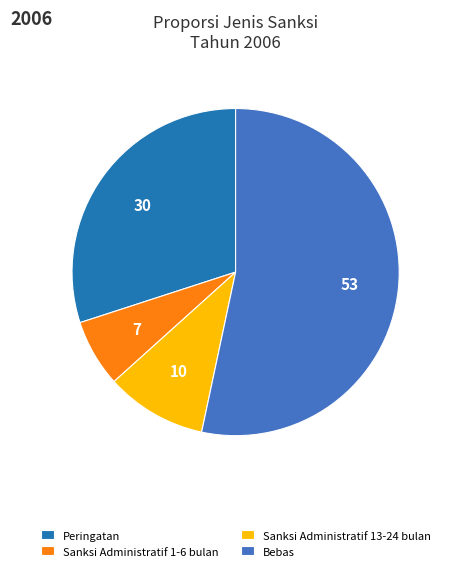

Is there a majority slice in this chart?

Yes